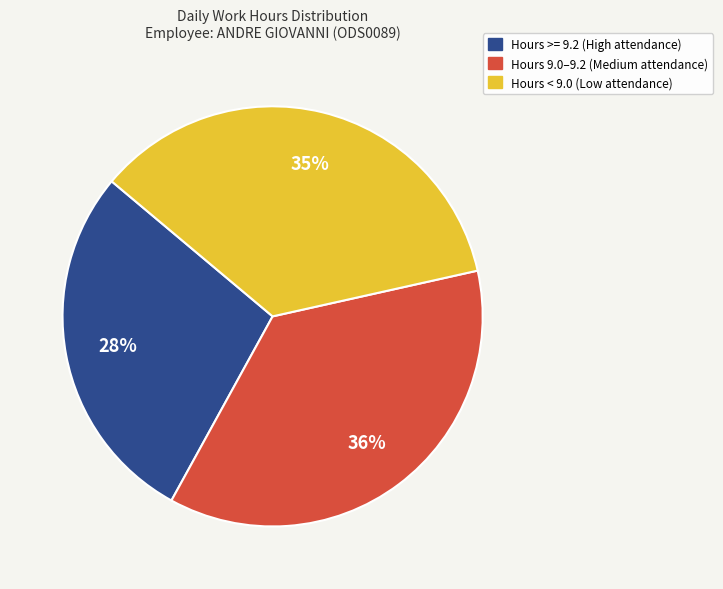

Is there a majority slice in this chart?

No